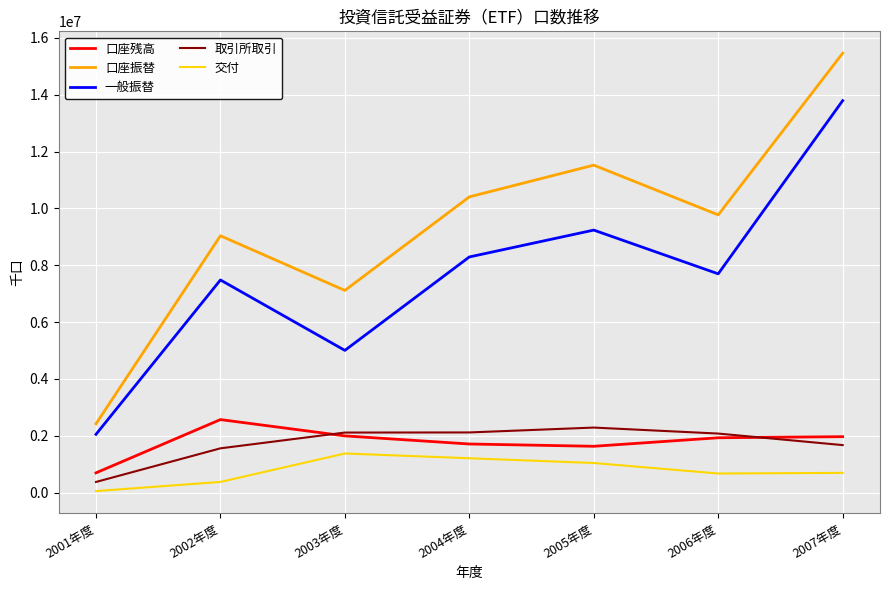

Is the value of 交付 at 2004年度 greater than the value of 一般振替 at 2002年度?

No